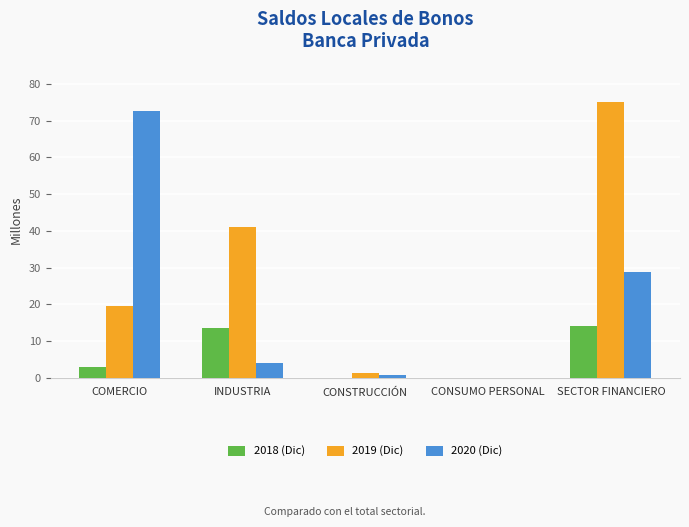

Where is 2019 (Dic) nearest to the value 37?

INDUSTRIA